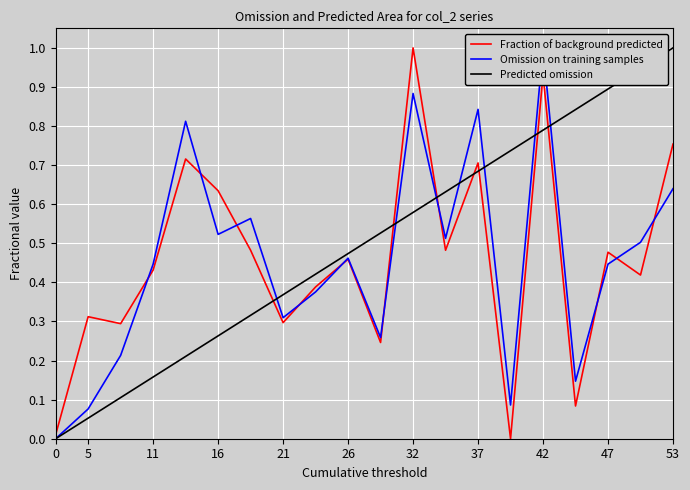

Is the value of Fraction of background predicted at 21 greater than the value of Predicted omission at 0?

Yes